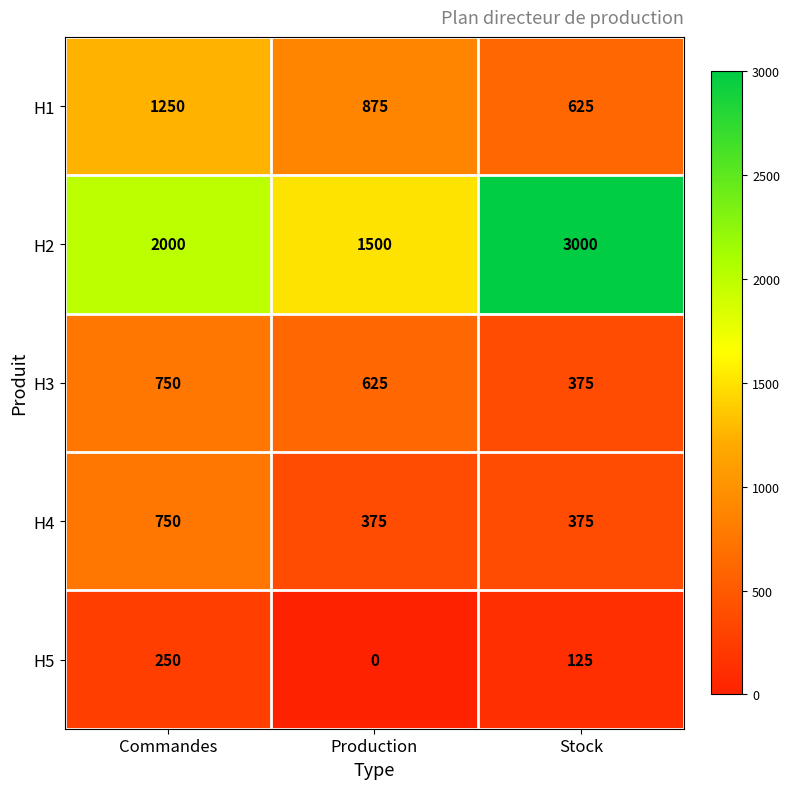

Read the H5 value at Commandes.

250